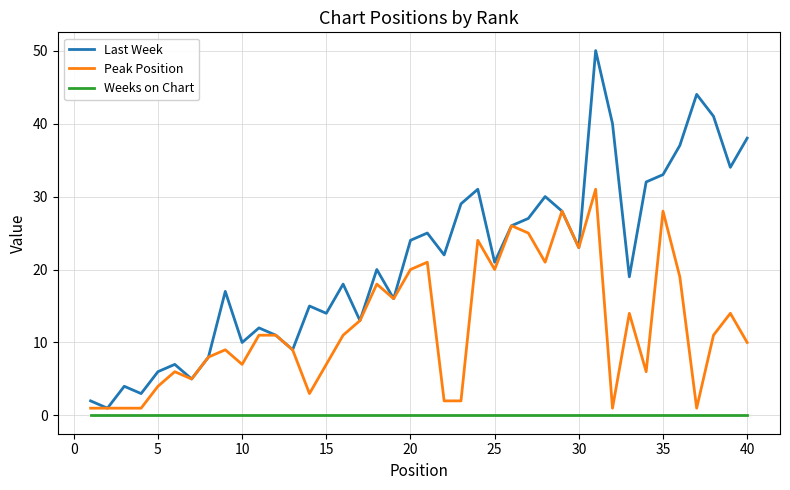

Rank the series by their maximum value, from highest to lowest.

Last Week, Peak Position, Weeks on Chart